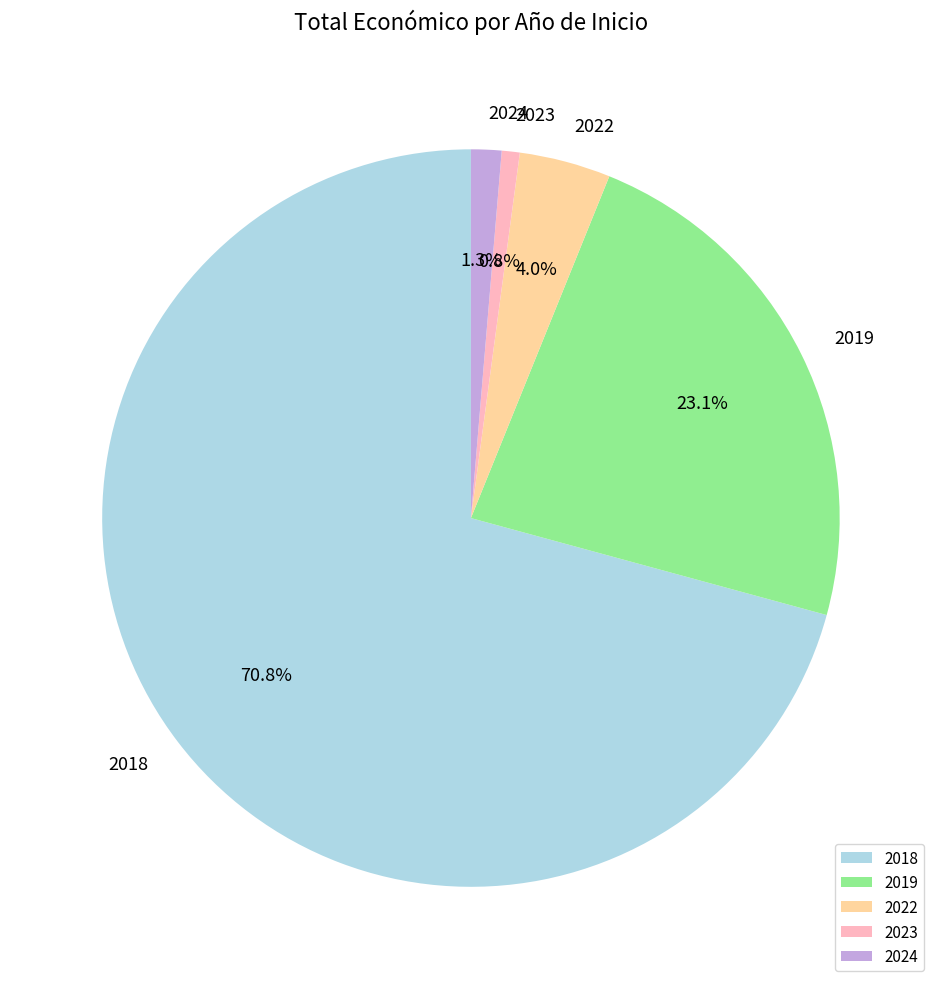

The 2018 slice represents 20% of the pie. True or false?

False